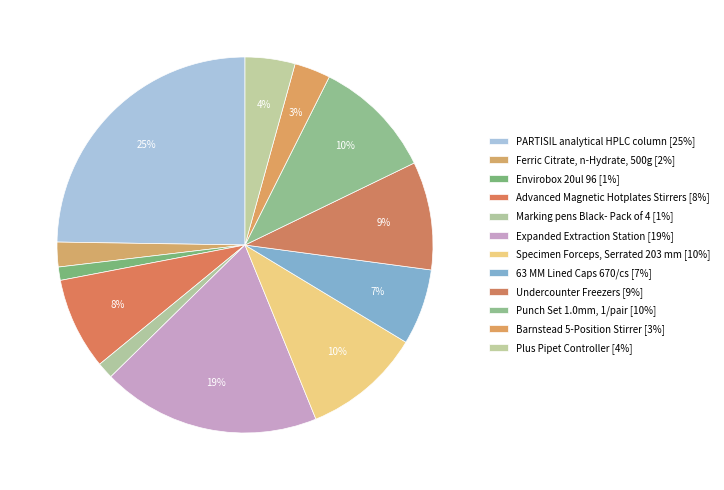

How many segments does this pie chart have?

12